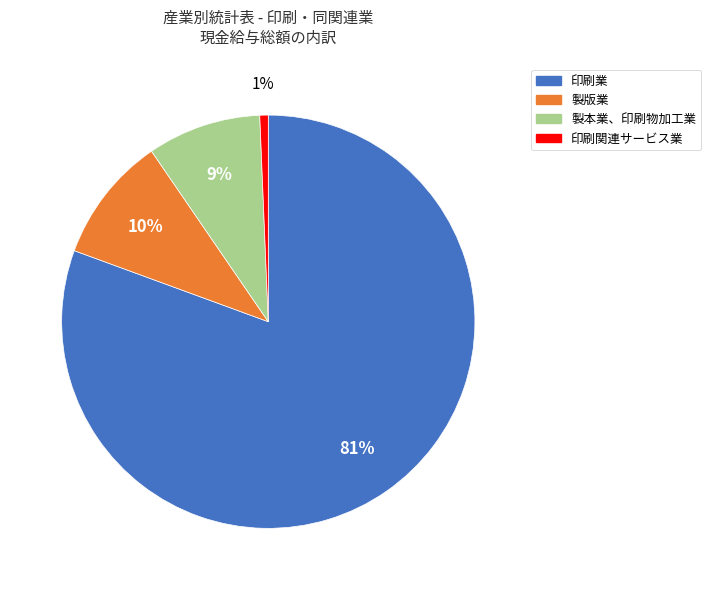

The 印刷業 slice represents 81% of the pie. True or false?

True